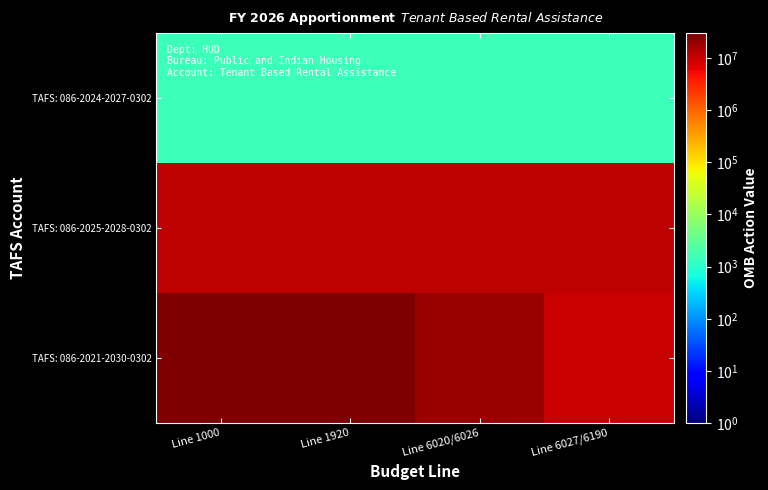

Rank the series at Line 6027/6190 from highest to lowest value.

TAFS: 086-2025-2028-0302, TAFS: 086-2021-2030-0302, TAFS: 086-2024-2027-0302